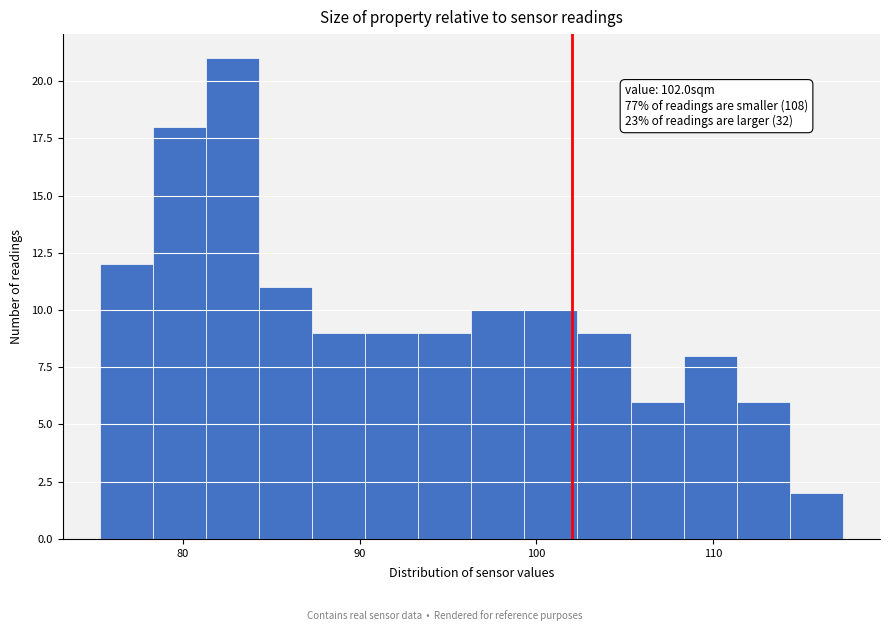

Around what value on the x-axis is the tallest bar? Give the approximate position of its centre, as read against the axis.

83